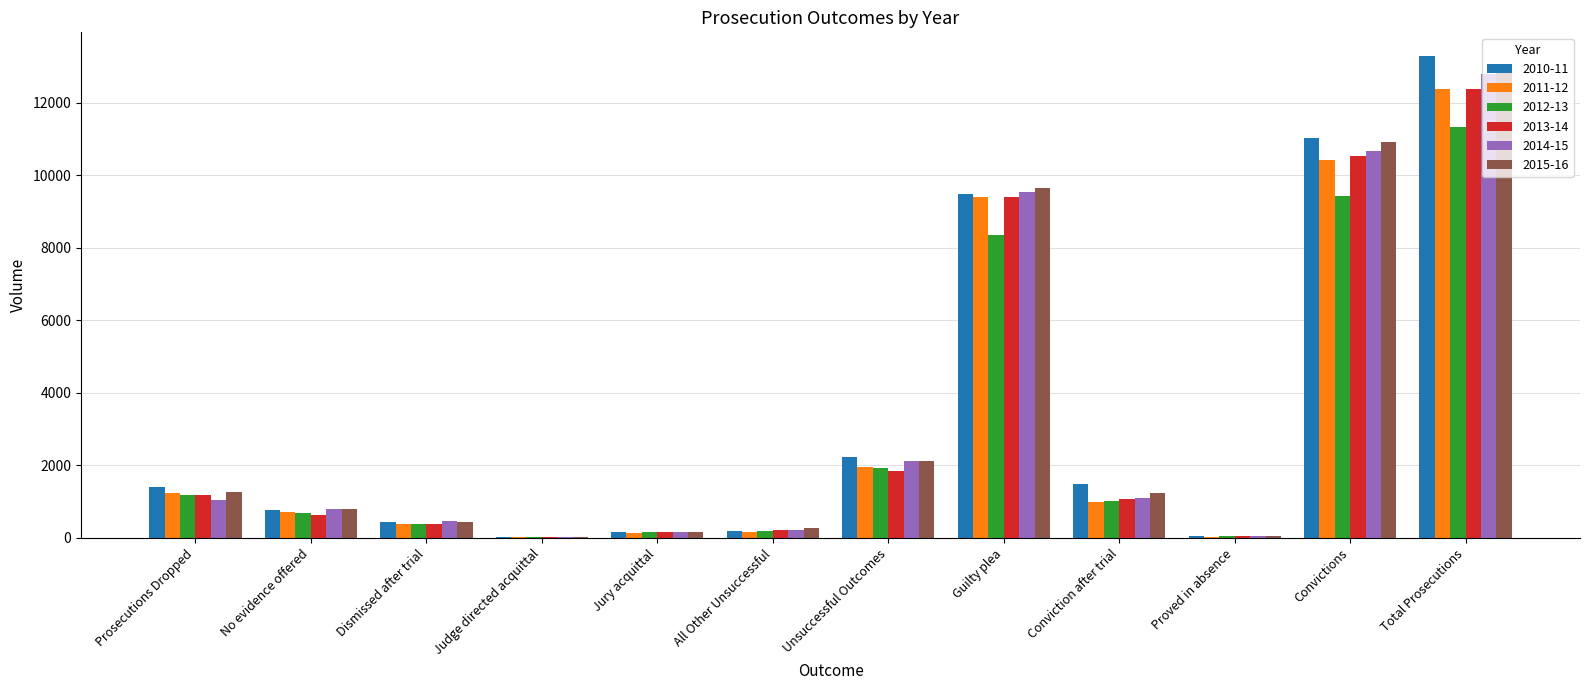

Which series changed the most between Dismissed after trial and Guilty plea?

2015-16